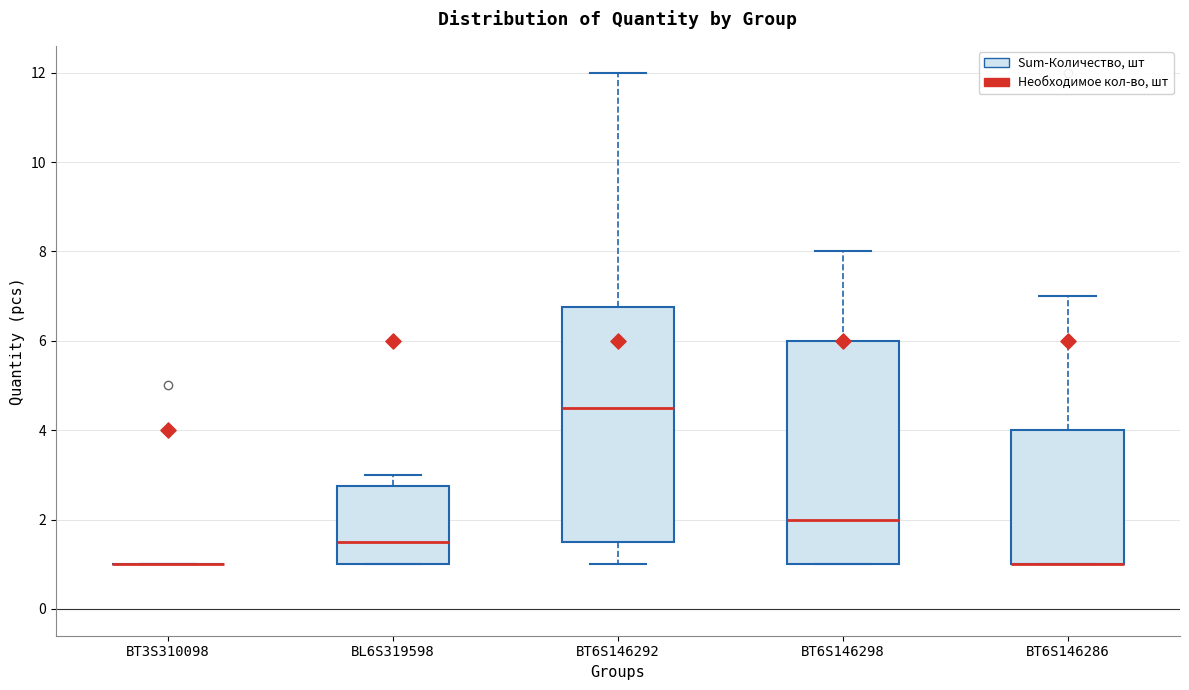

Comparing the boxes themselves (not the whiskers), which one is the tallest?

BT6S146292